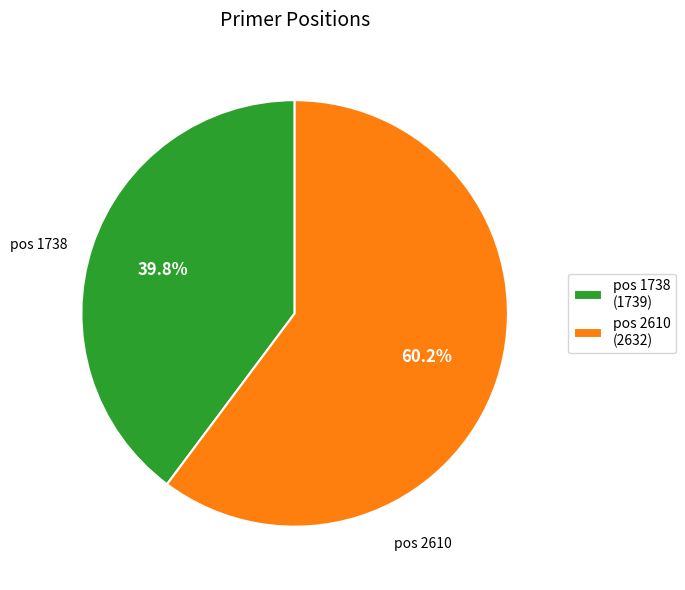

Which has a higher value, pos 1738 (1739) or pos 2610 (2632)?

pos 2610 (2632)